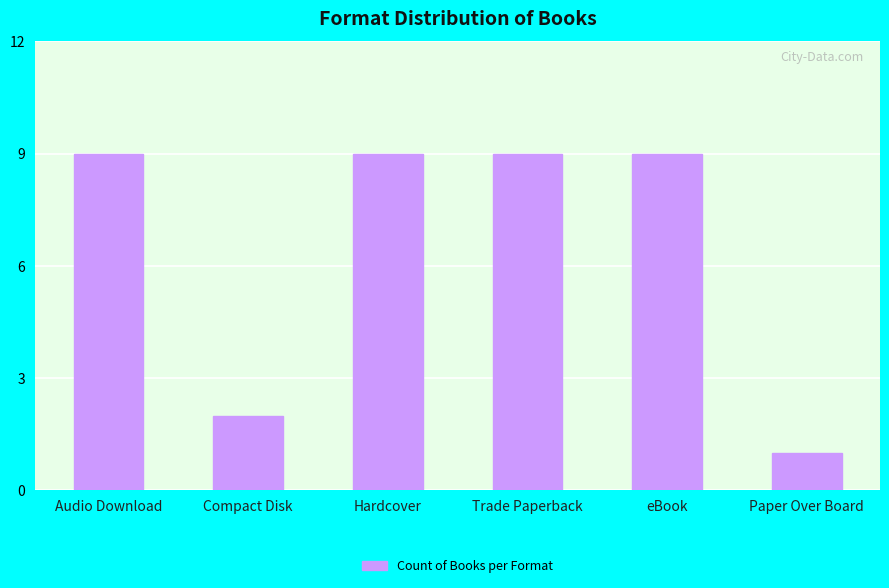

Reading left to right, extract all data points from this chart.

9	2	9	9	9	1